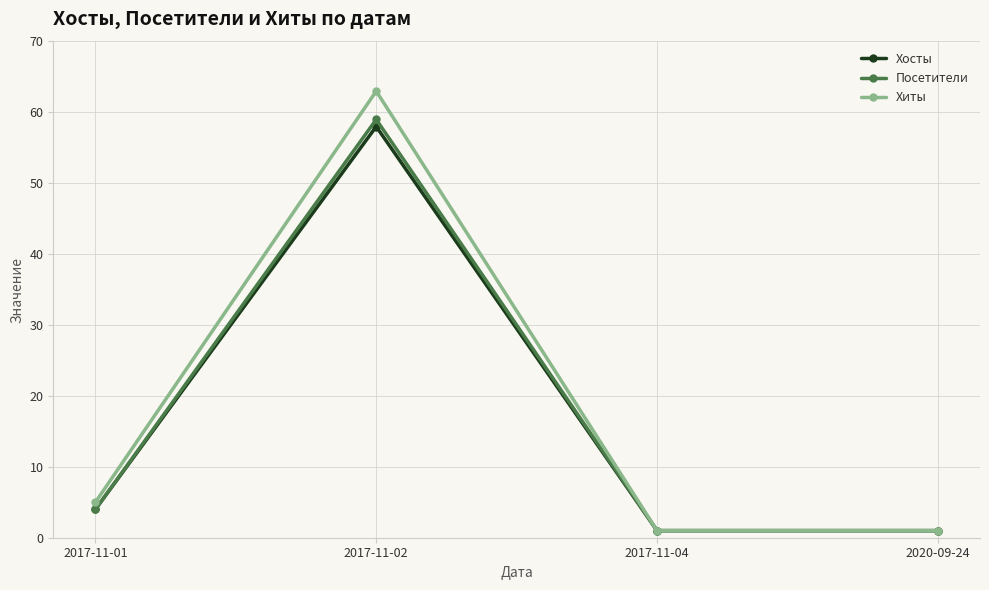

Does the chart have visible grid lines?

Yes